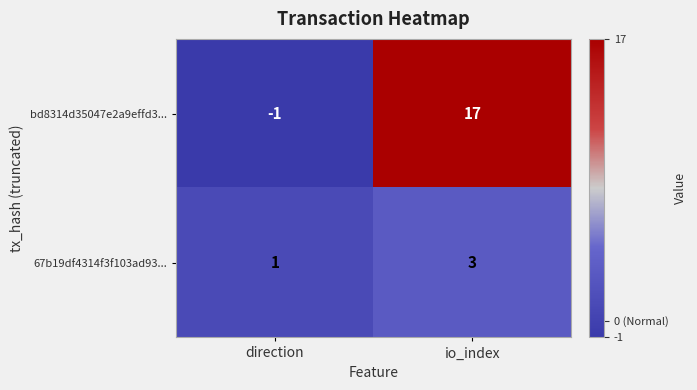

Is it true that bd8314d35047e2a9effd3... equals 17 at io_index?

True